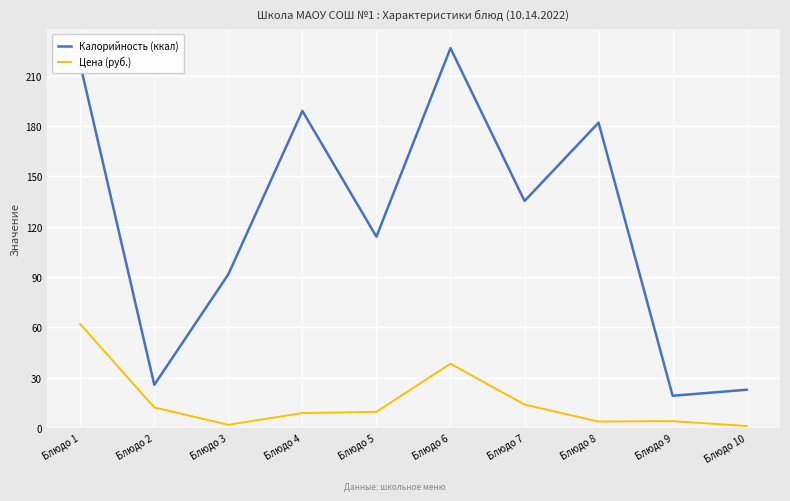

What is the approximate value of Калорийность (ккал) at Блюдо 1?

216.7